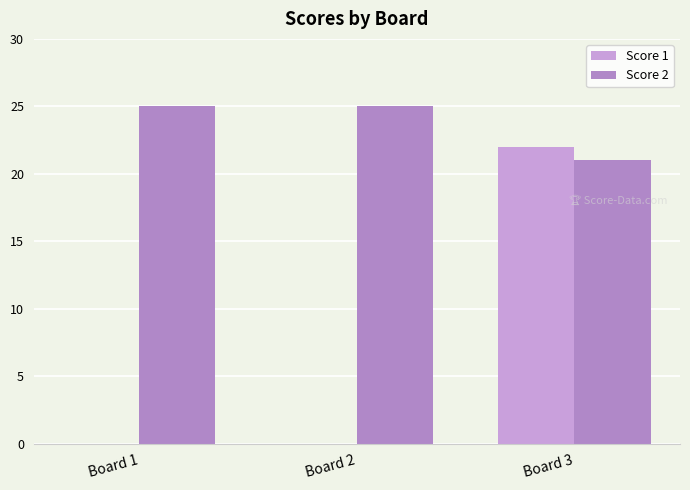

Which series has the largest total across all categories?

Score 2